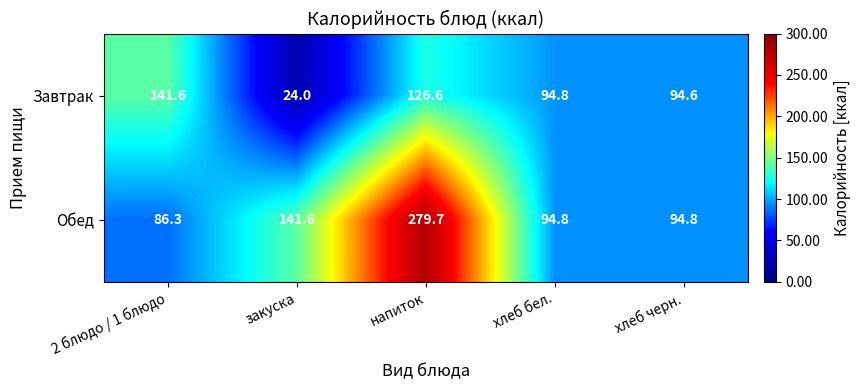

Which series has the largest total across all categories?

Обед